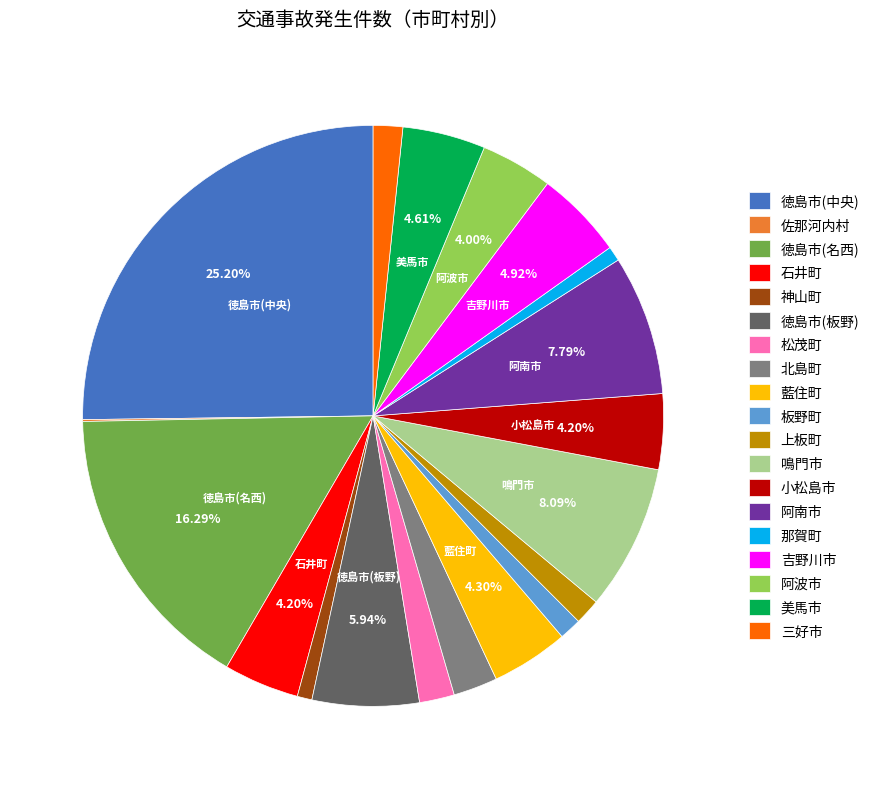

To the nearest percent, what is the average slice percentage?

5%